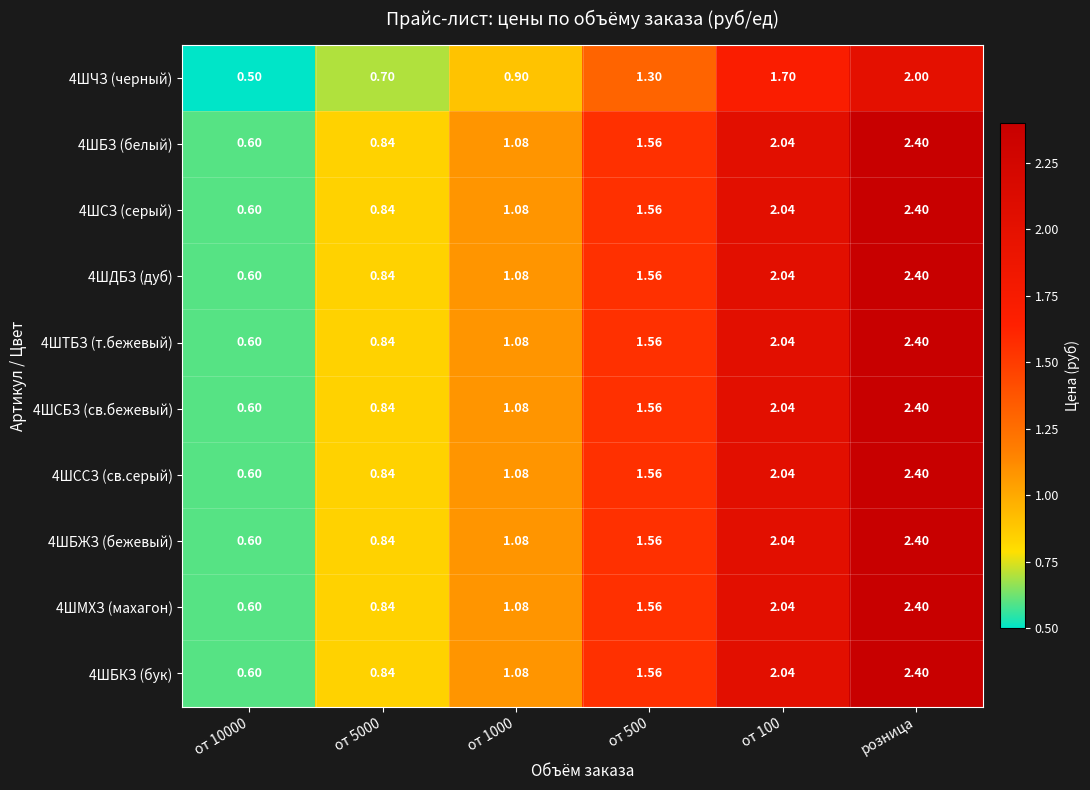

Is the value of 4ШМХЗ (махагон) at от 5000 greater than the value of 4ШСБЗ (св.бежевый) at от 1000?

No